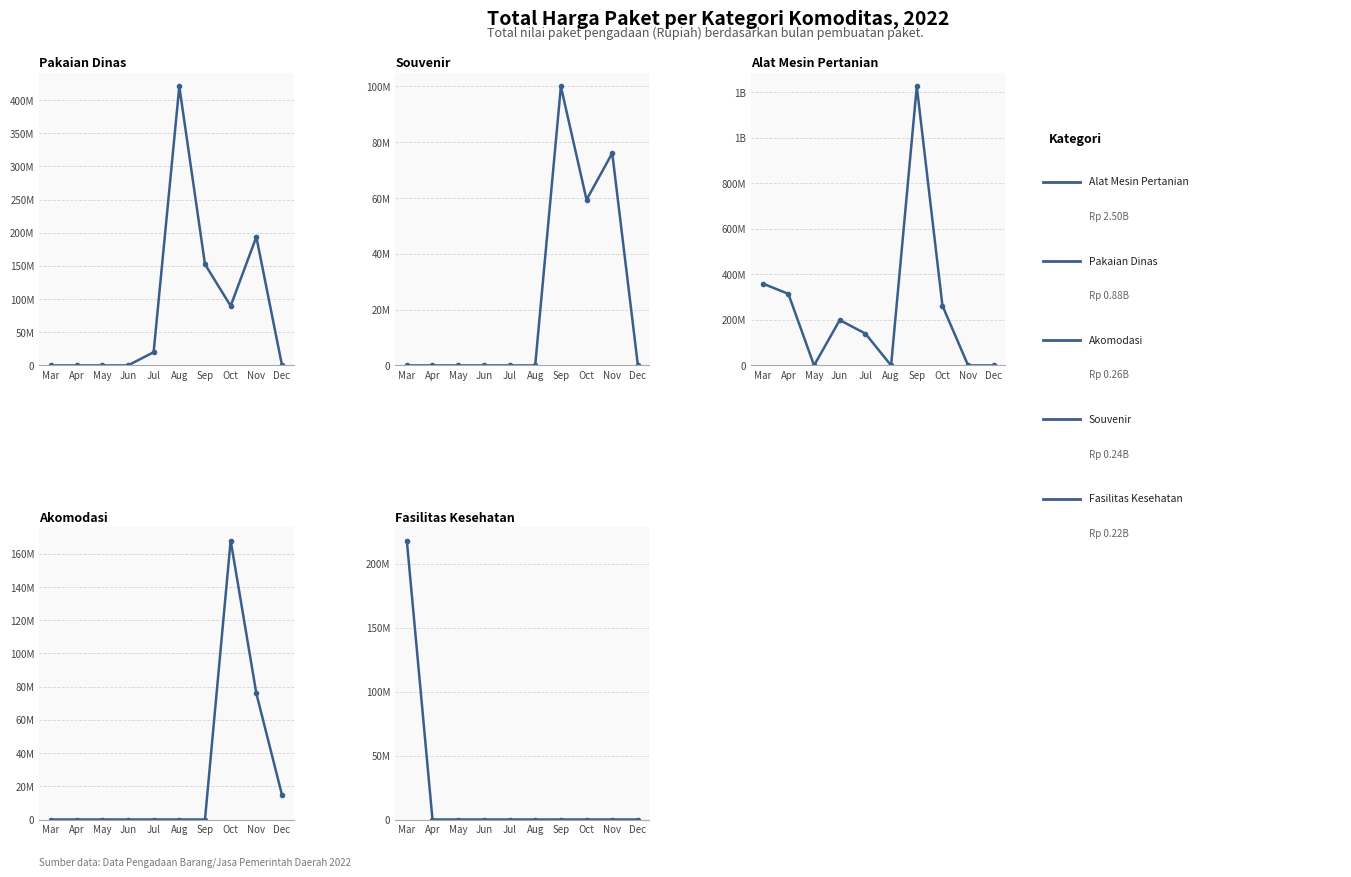

What are all the series names shown in the legend?

Pakaian Dinas, Souvenir, Alat Mesin Pertanian, Akomodasi, Fasilitas Kesehatan